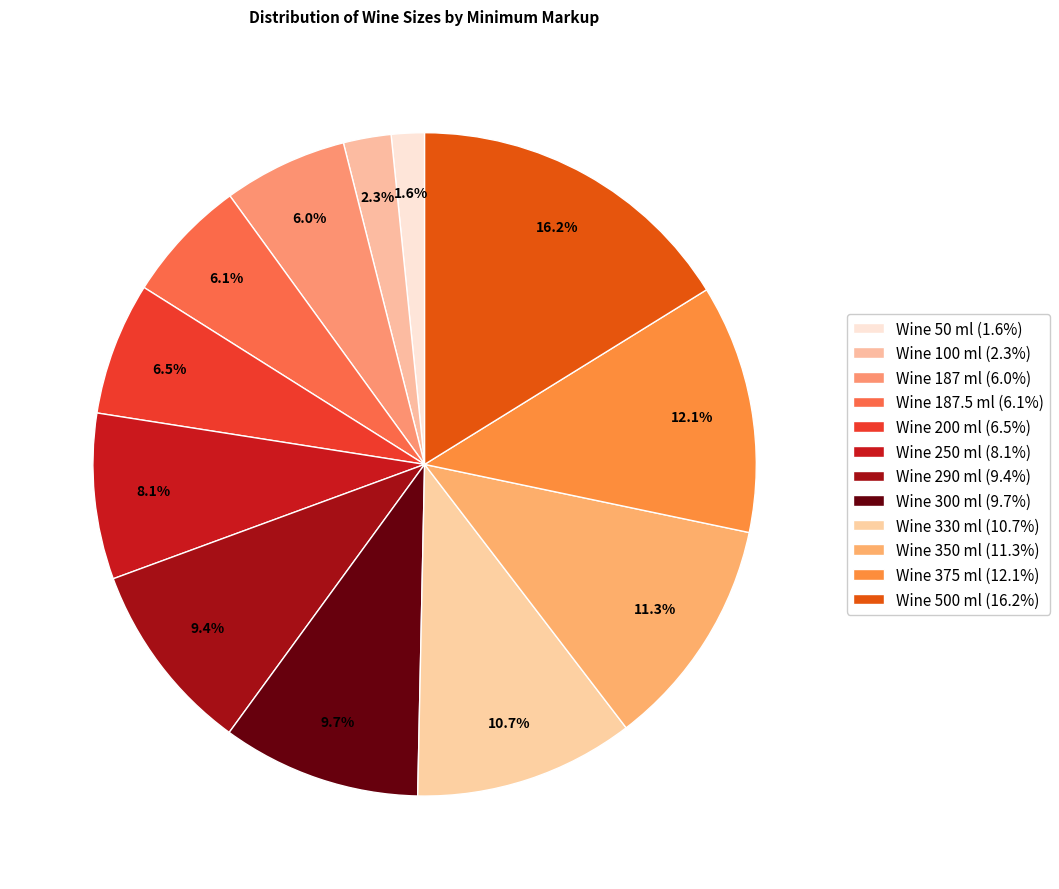

Which category has the smallest portion of the pie?

Wine 50 ml